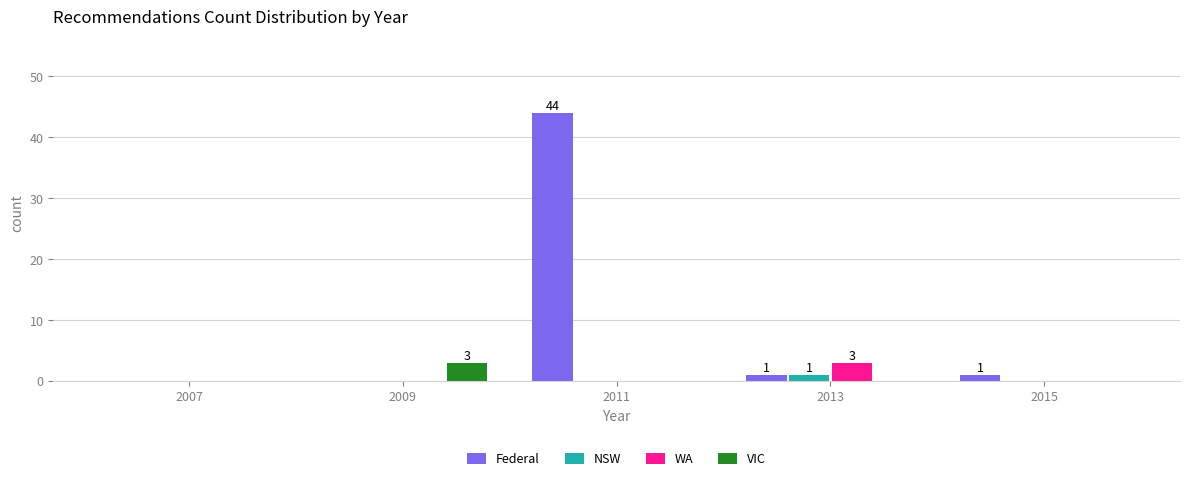

In the VIC series, which range on the x-axis has the tallest bar?

2008 to 2010